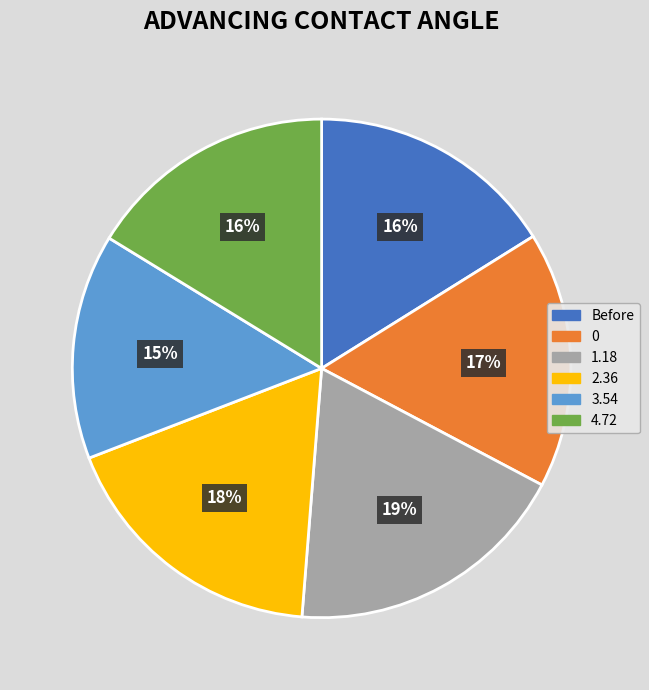

Is it true that Before is 25% of the pie?

False